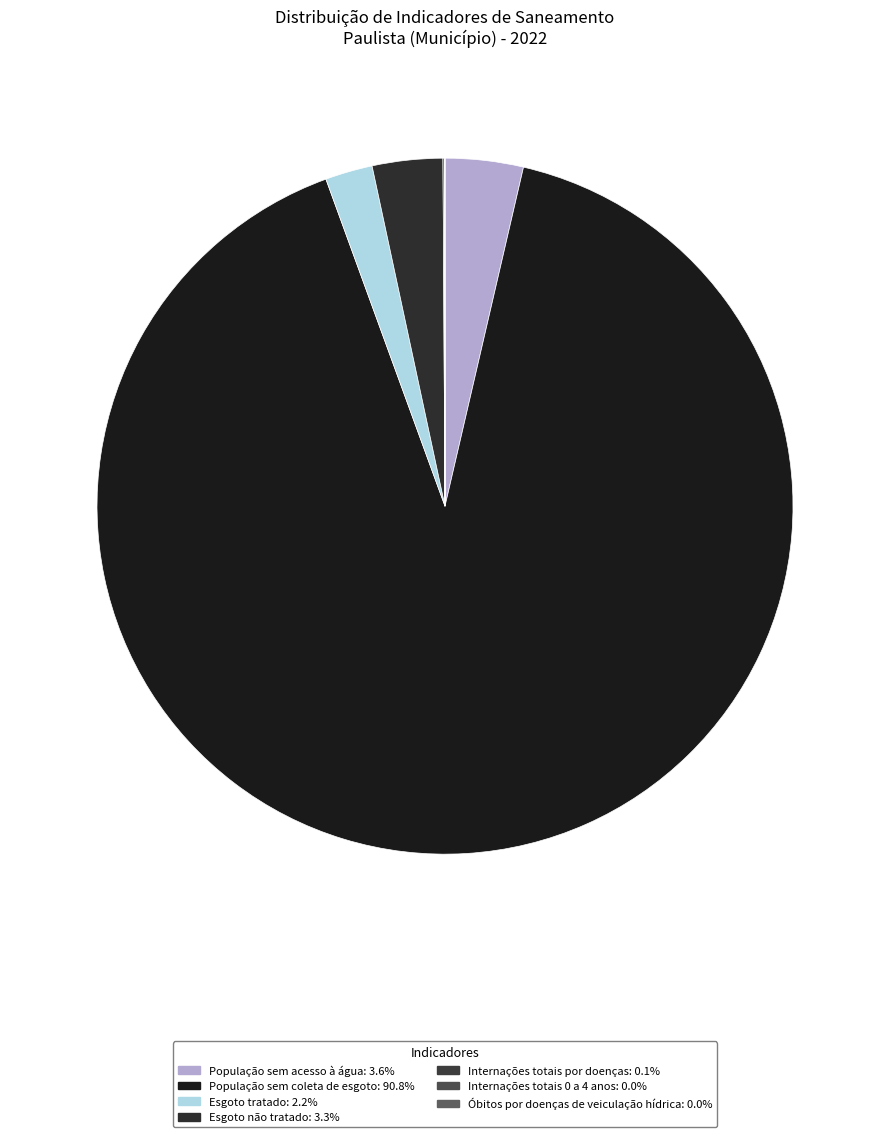

Which slice is the smallest?

Óbitos por doenças de veiculação hídrica